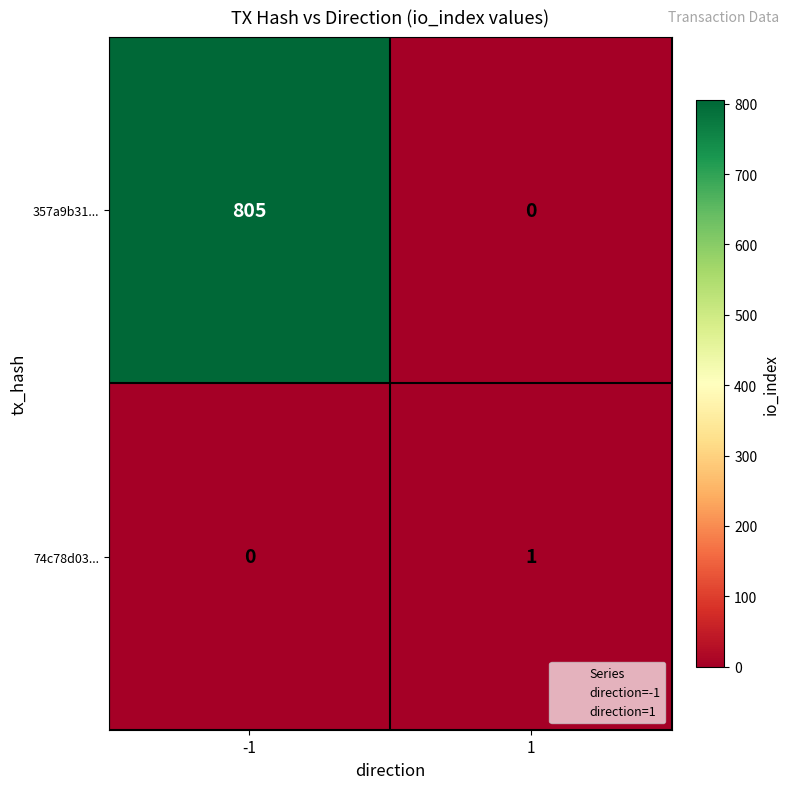

Which series changed the most between -1 and 1?

357a9b31...